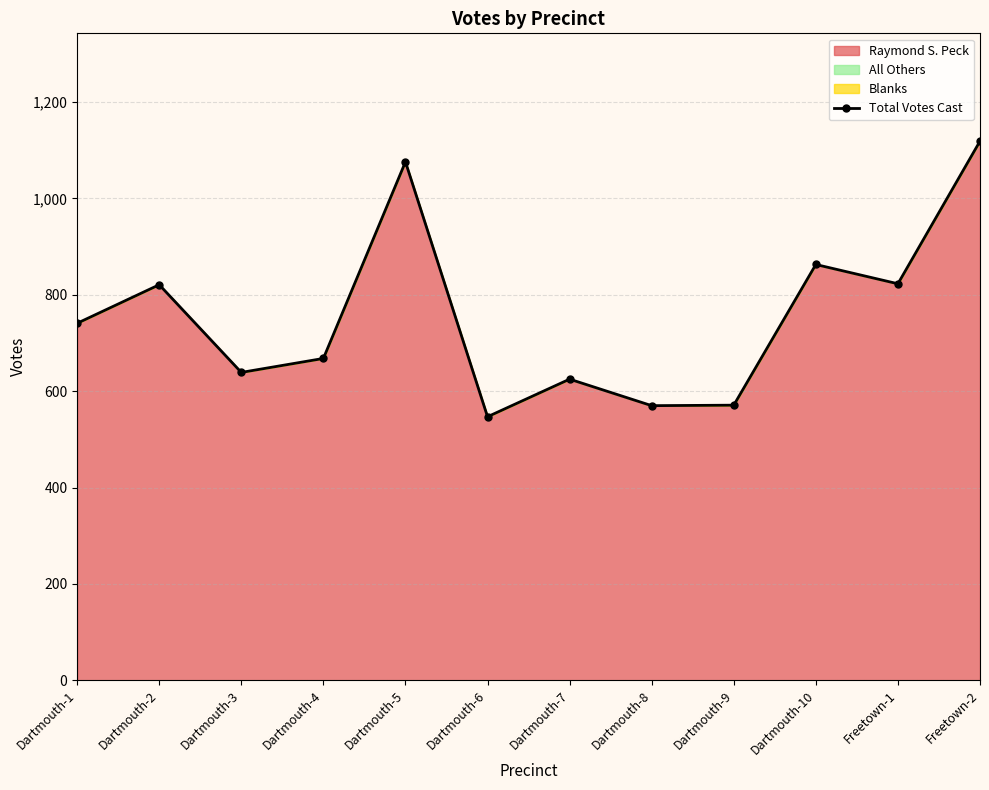

Reading left to right, what are all the values shown in this chart?

741	821	639	668	1076	547	625	570	571	863	823	1119